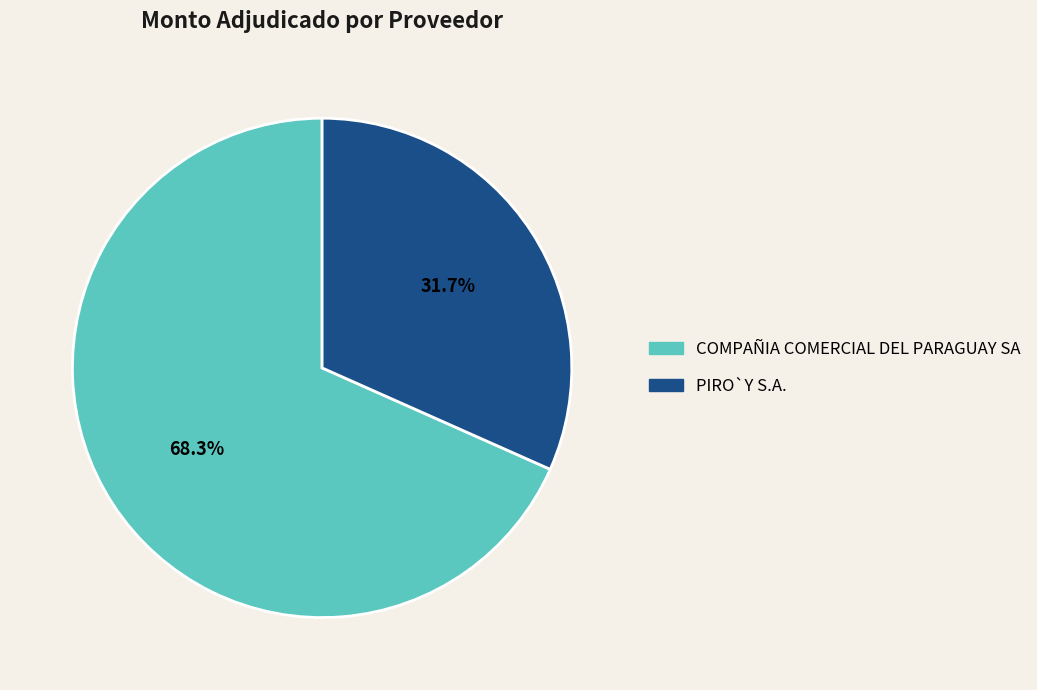

What percentage is the PIRO`Y S.A. slice, to the nearest percent?

32%